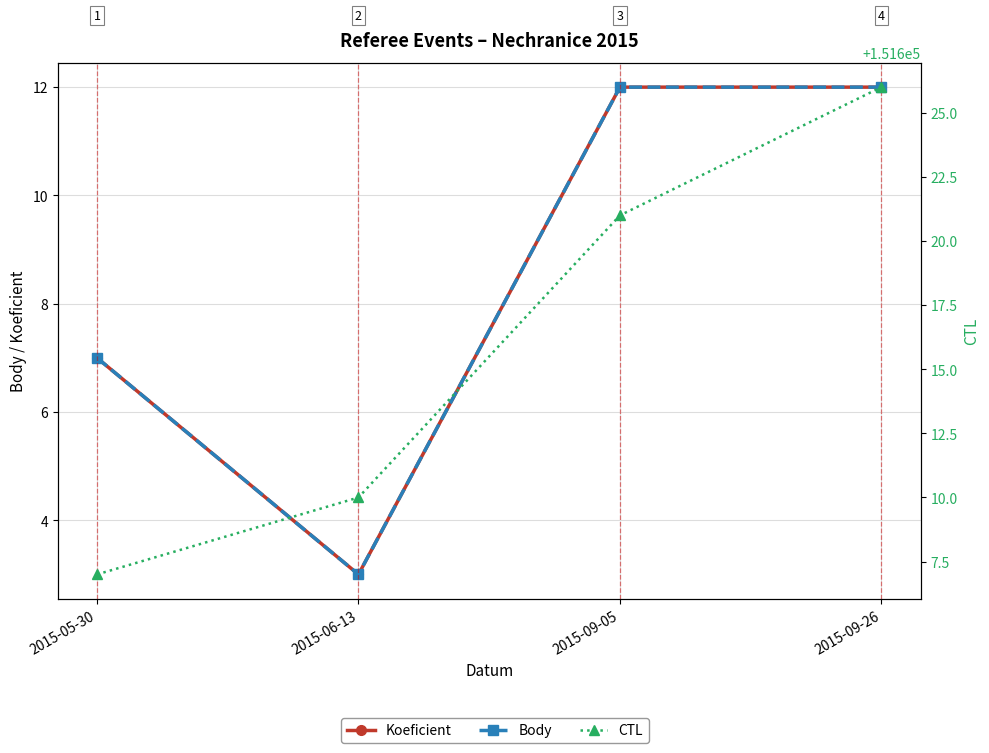

Which series has the largest range (max minus min)?

CTL